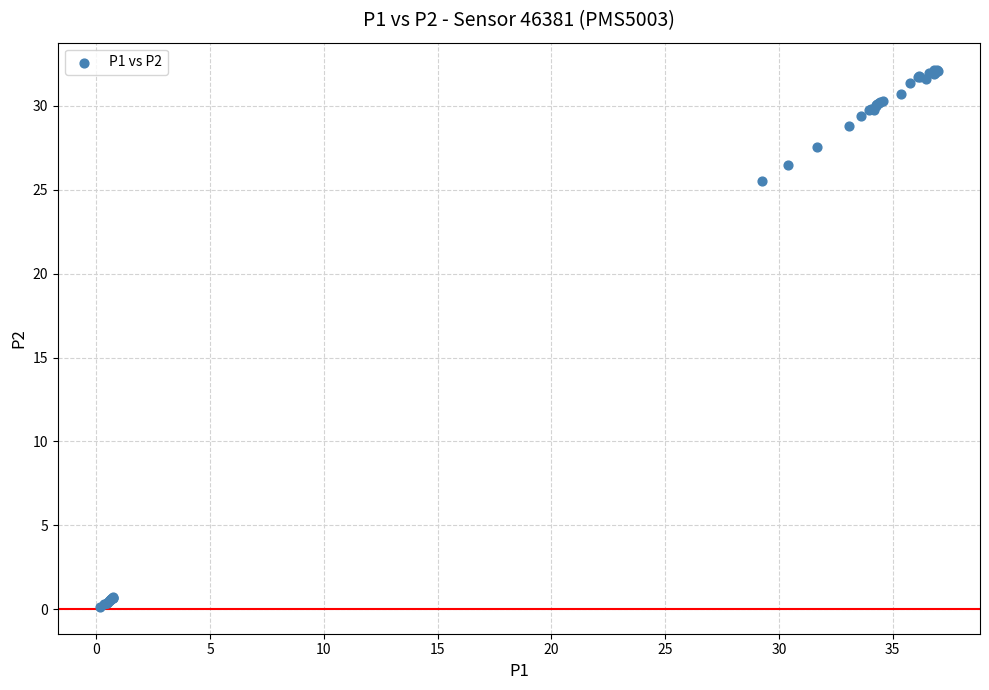

What Y value in the scatter plot is closest to 16?

25.5